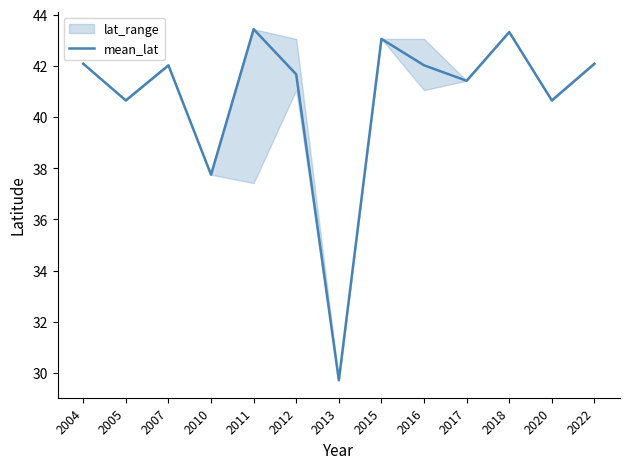

List the labels in order of value, smallest first.

2013, 2010, 2005, 2020, 2017, 2012, 2007, 2016, 2004, 2022, 2015, 2018, 2011